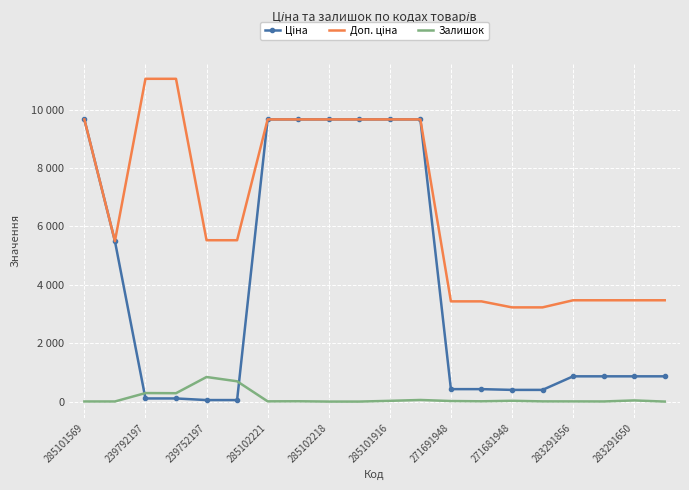

True or false: Доп. ціна has more than 2 points higher than both neighbors.

False